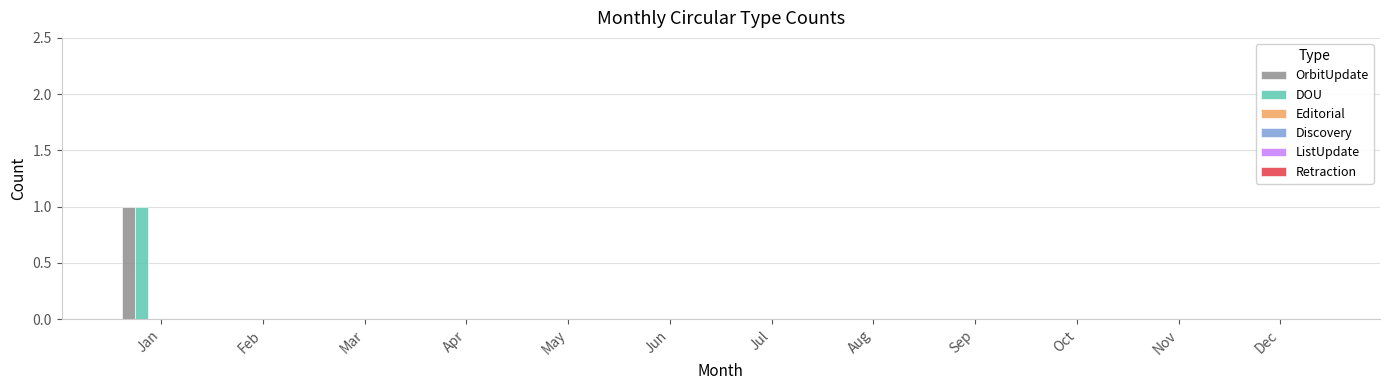

Are the bars grouped side by side (vs. stacked)?

Yes